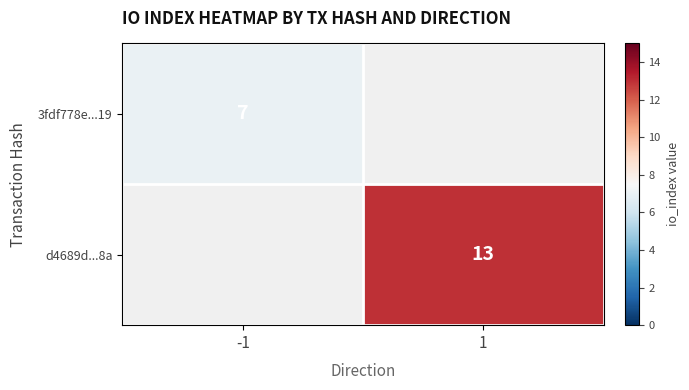

Is the value of d4689d...8a at 1 greater than the value of 3fdf778e...19 at -1?

Yes